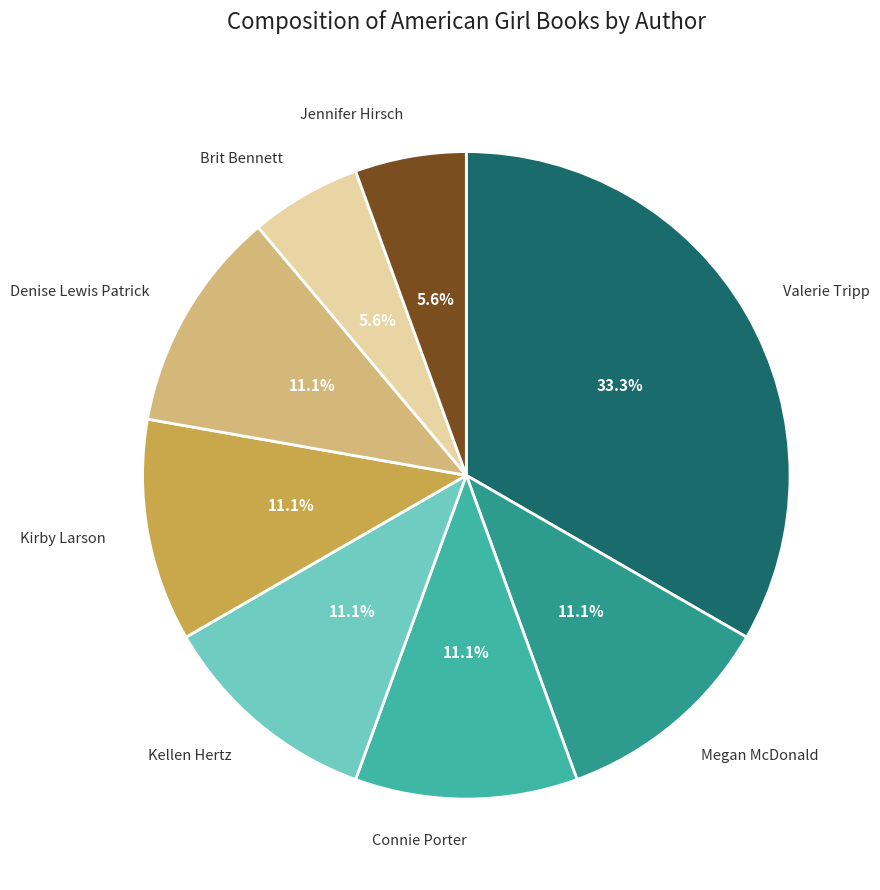

Which category has the biggest portion of the pie?

Valerie Tripp